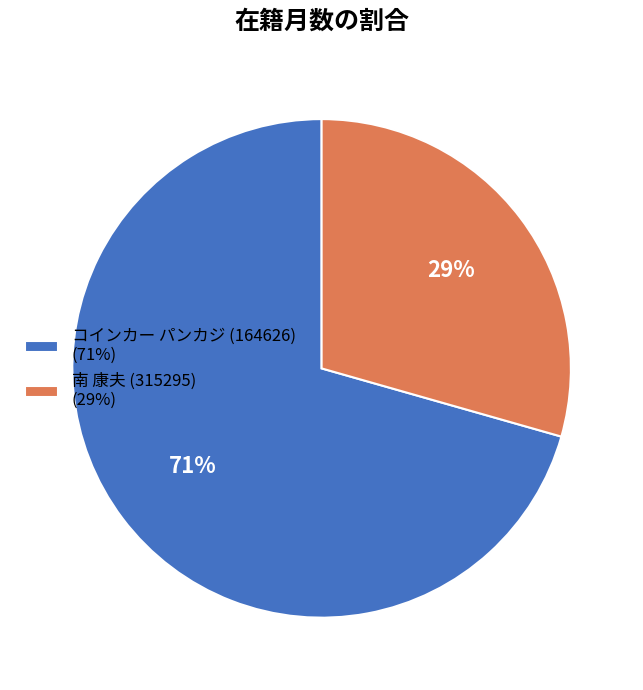

Rank the categories by value from highest to lowest.

コインカー パンカジ (164626), 南 康夫 (315295)